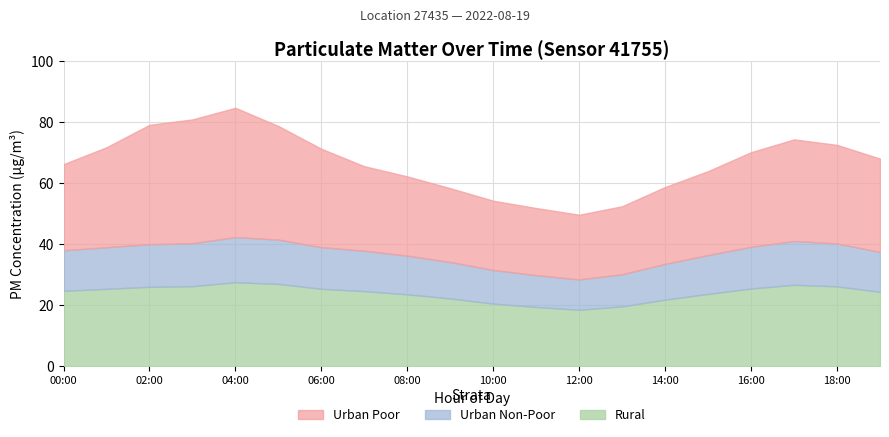

At which category does P2 reach its first local peak?

04:00